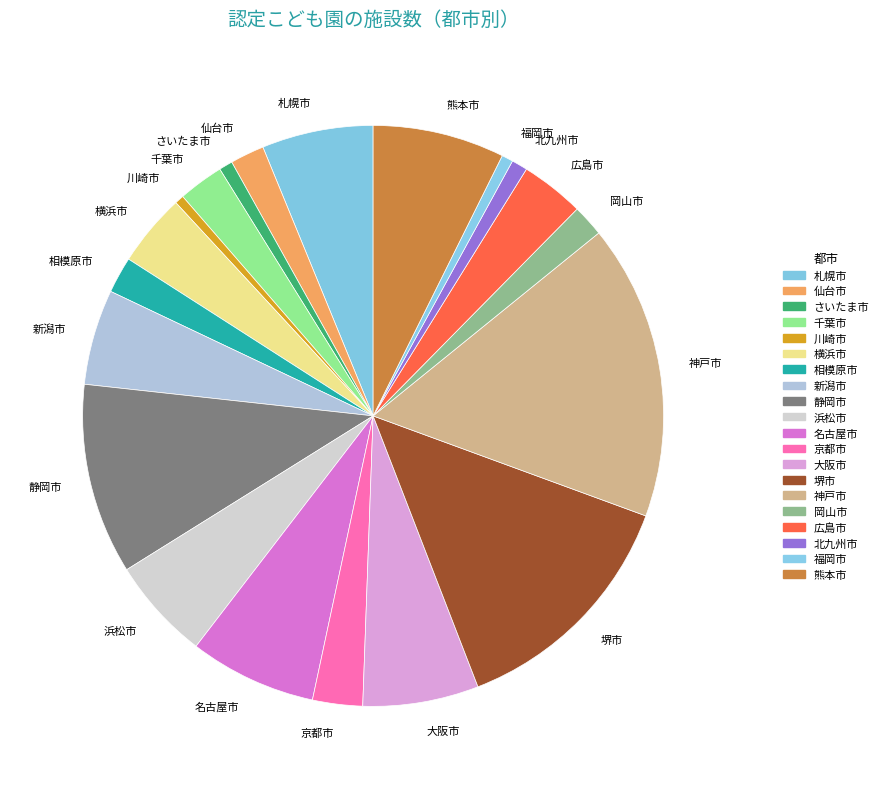

Do 千葉市 and 神戸市 together represent more than half of the pie?

No